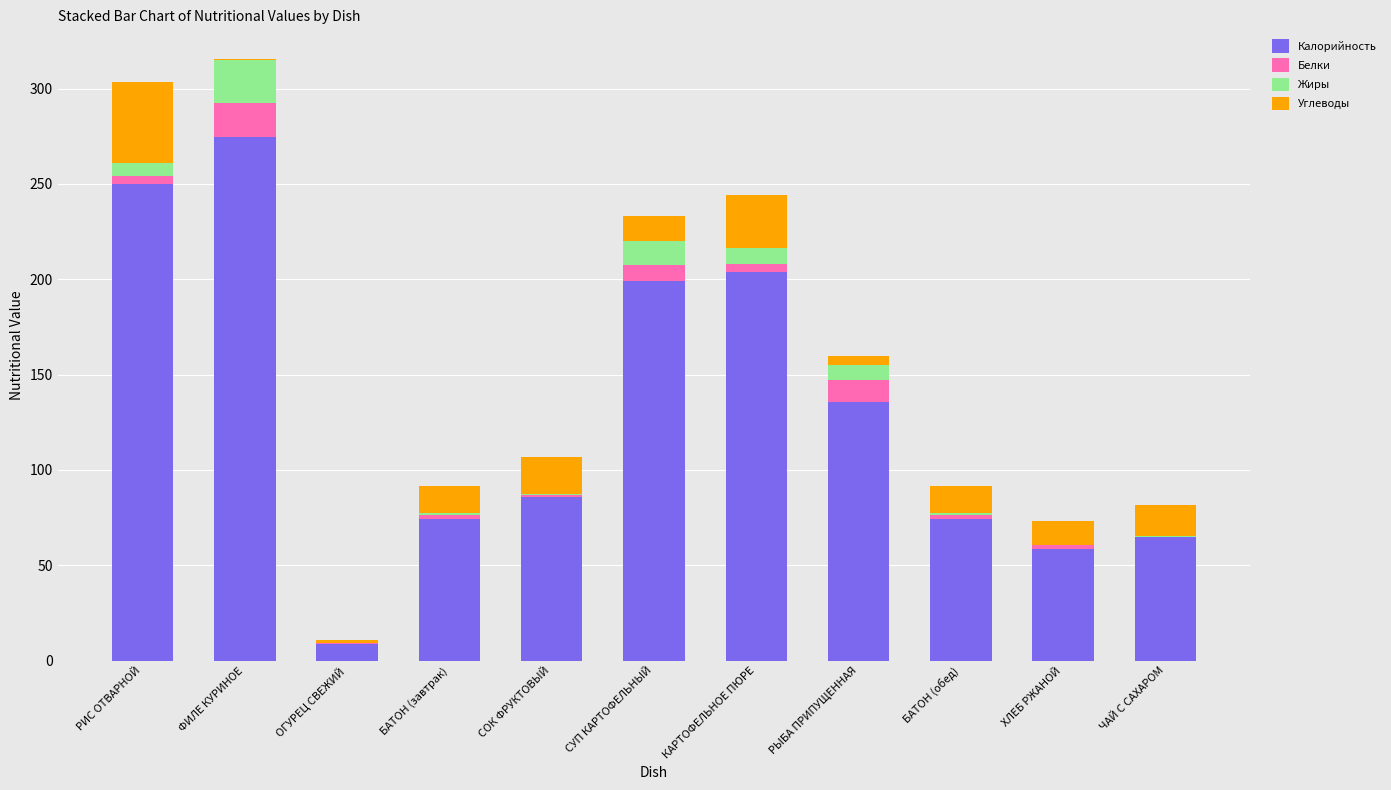

True or false: Калорийность has a value of 377.9 at ФИЛЕ КУРИНОЕ.

False